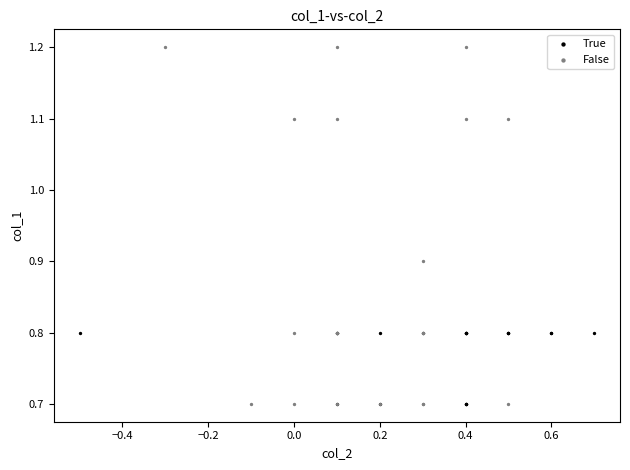

What are all the series names shown in the legend?

True, False